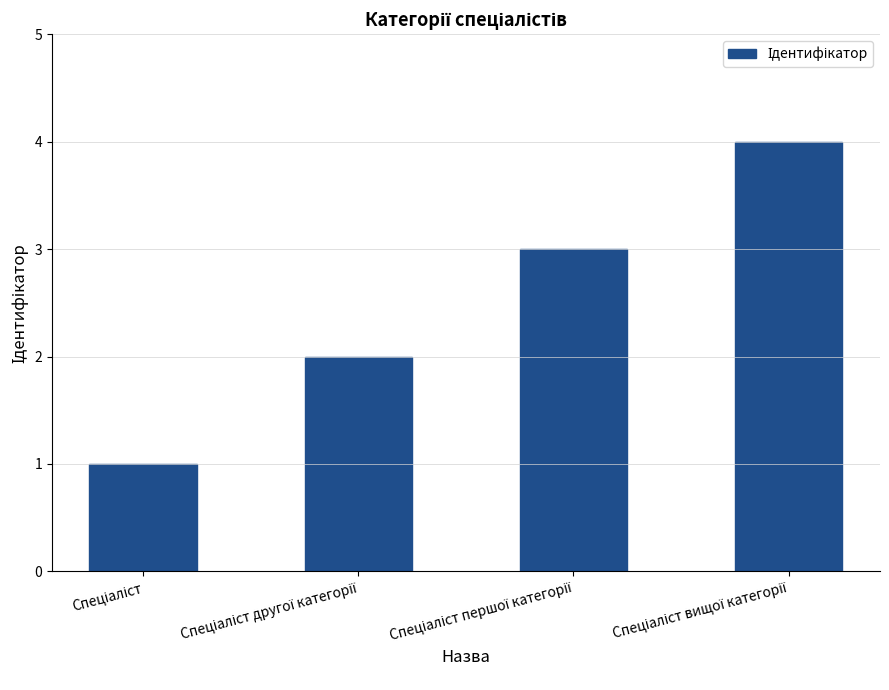

What is the maximum value shown in the chart?

4